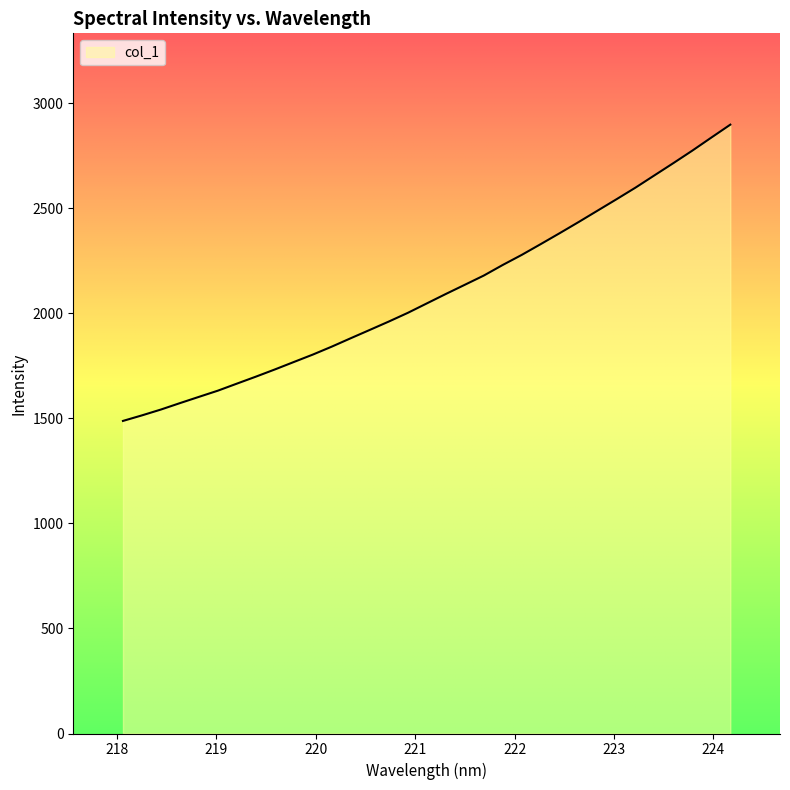

What is the difference between the maximum and minimum values?

1409.9